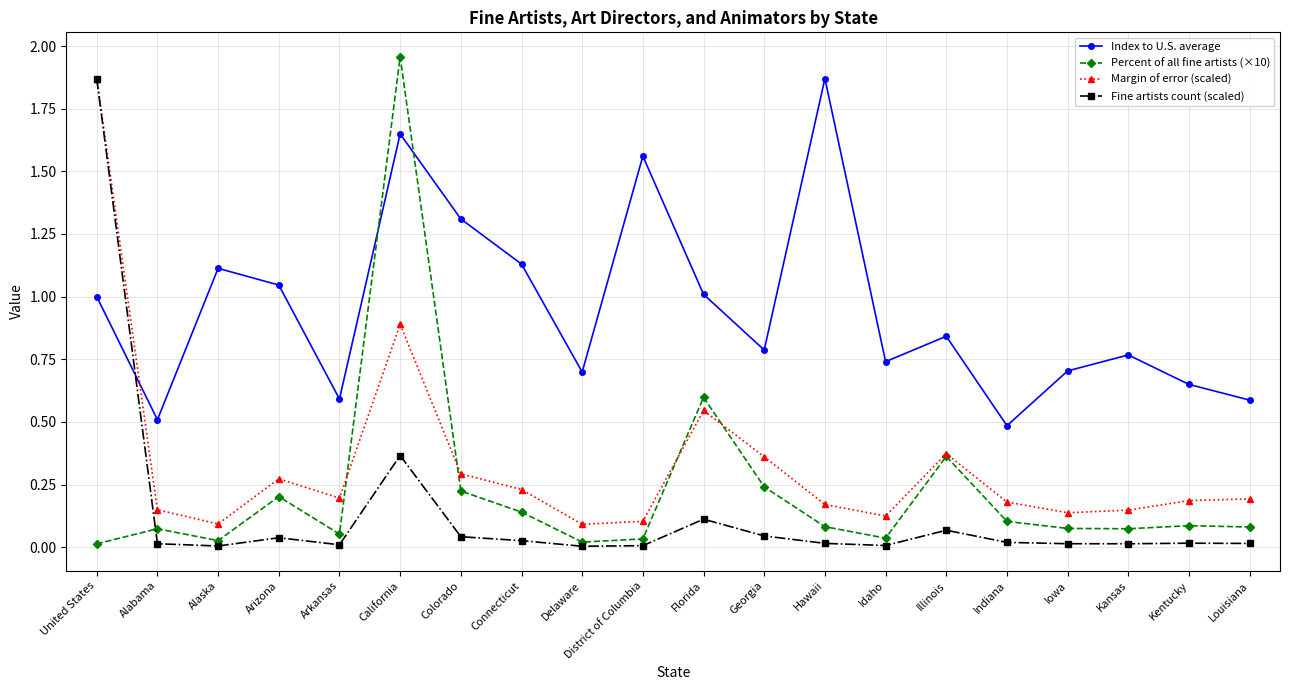

What is the label of the 6th point from the left?

California